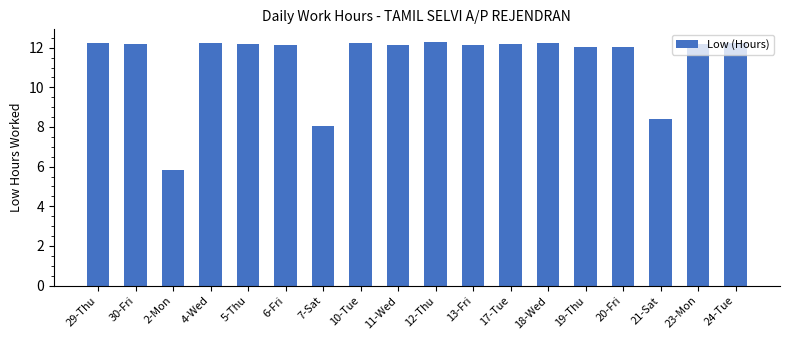

What is the greatest value displayed?

12.3